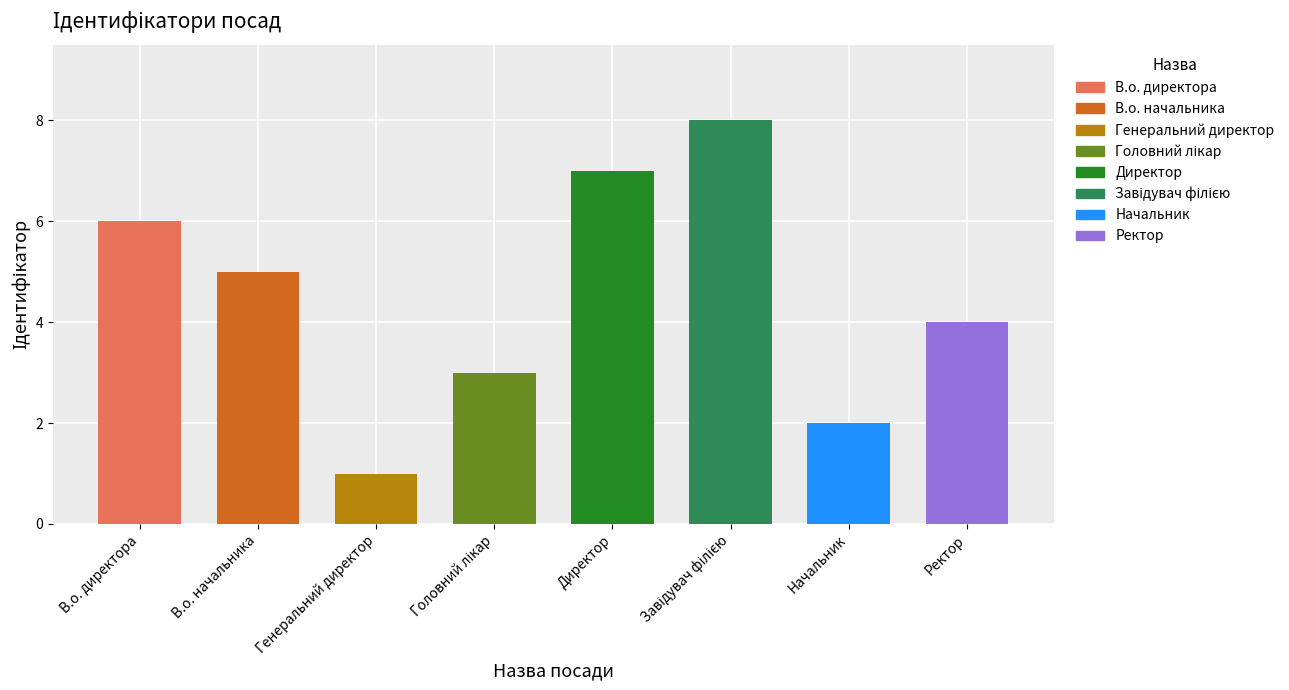

The value at В.о. начальника is 8. True or false?

False